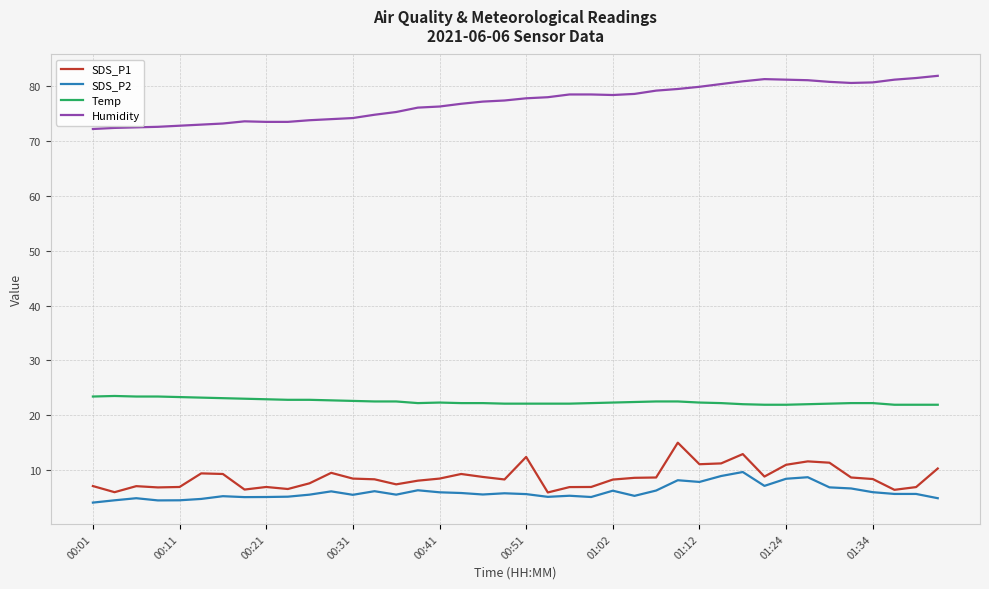

True or false: Temp and SDS_P2 cross at least once.

False